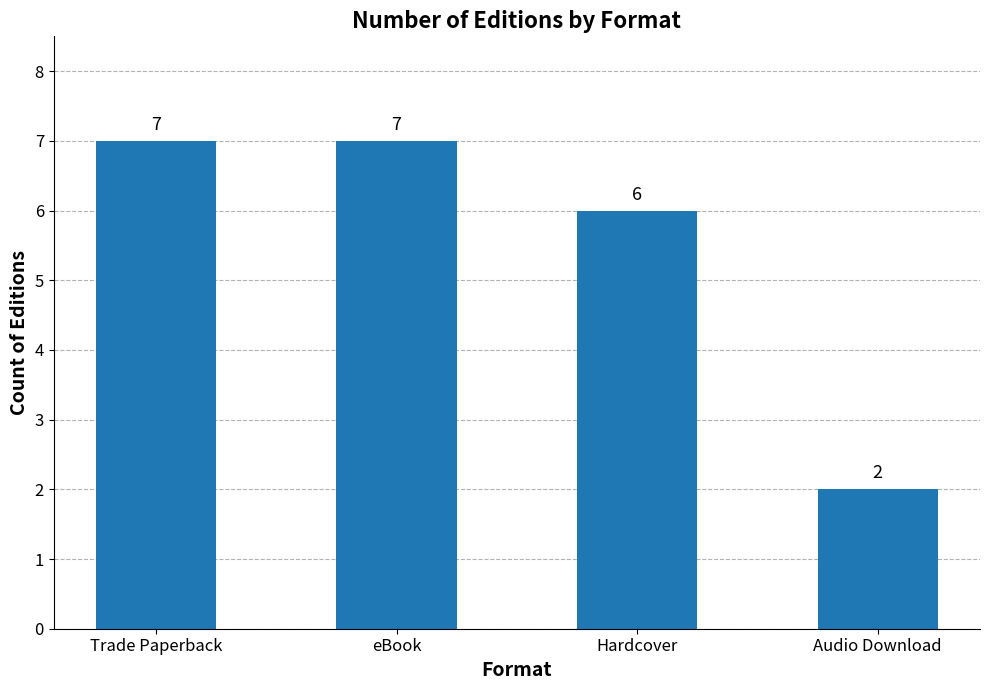

Are the bars grouped side by side (vs. stacked)?

No